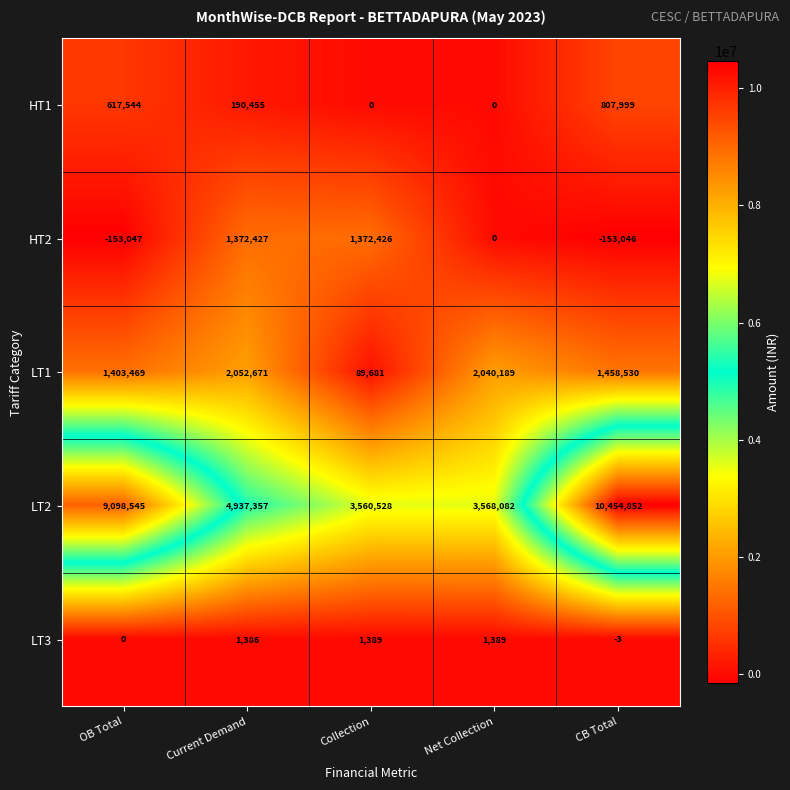

At which category does the chart reach its peak across all series?

CB Total